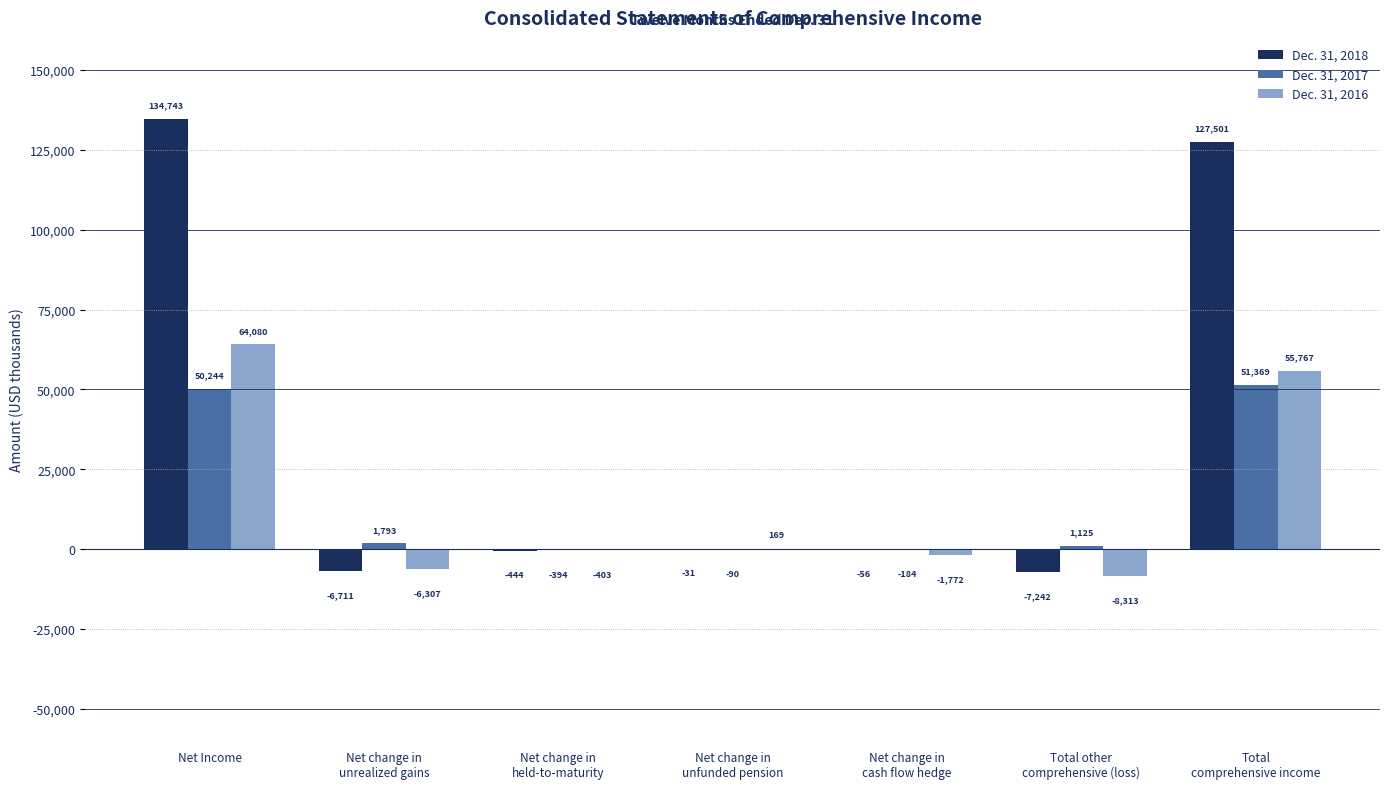

Reading left to right, transcribe all the data shown in this chart.

Dec. 31, 2018: 134743	-6711	-444	-31	-56	-7242	127501
Dec. 31, 2017: 50244	1793	-394	-90	-184	1125	51369
Dec. 31, 2016: 64080	-6307	-403	169	-1772	-8313	55767